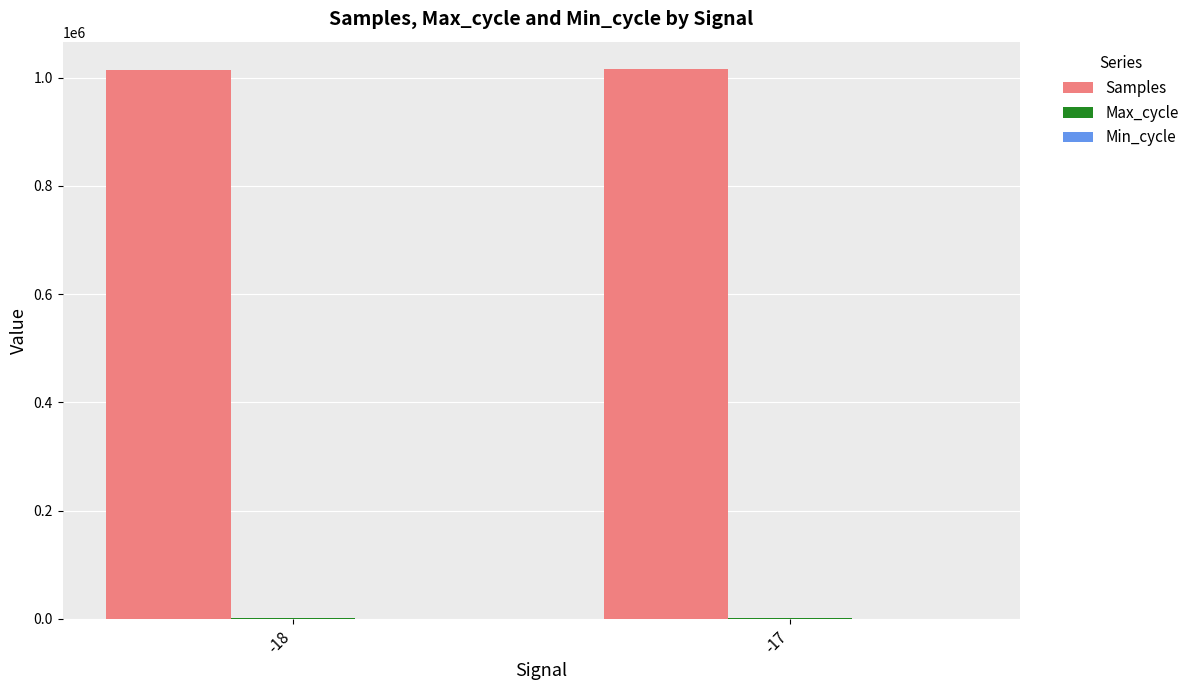

What is the sum of all Samples values?

2029901.8